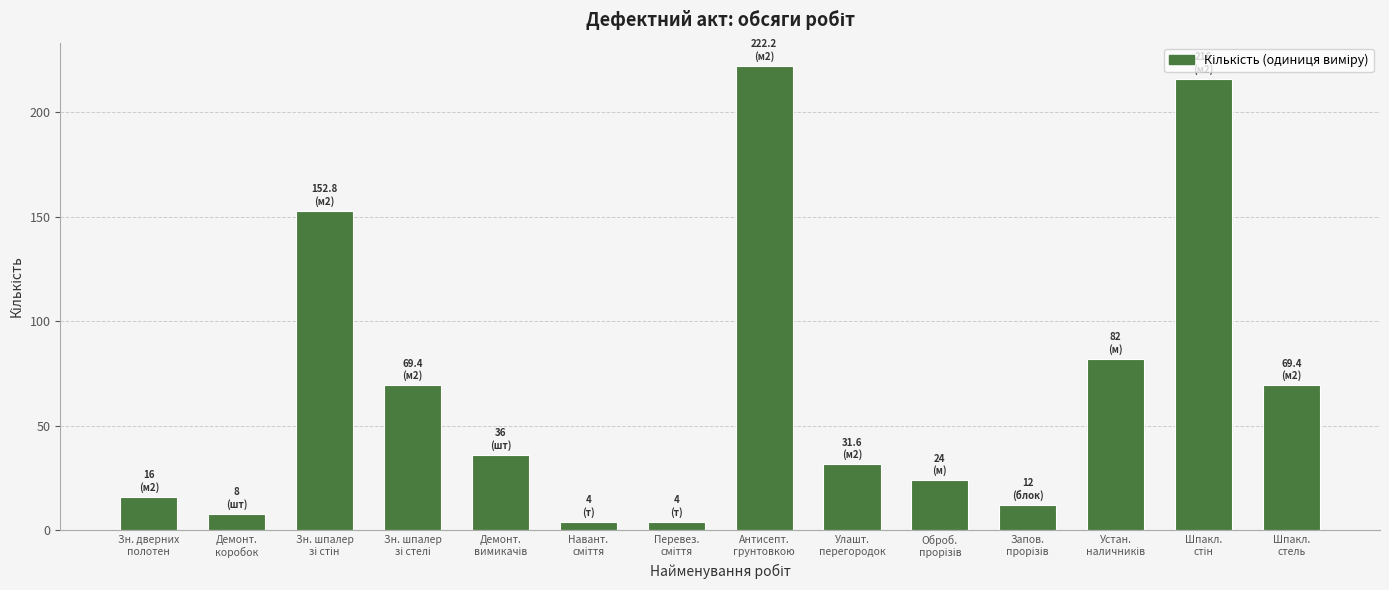

What is the maximum value shown in the chart?

222.2